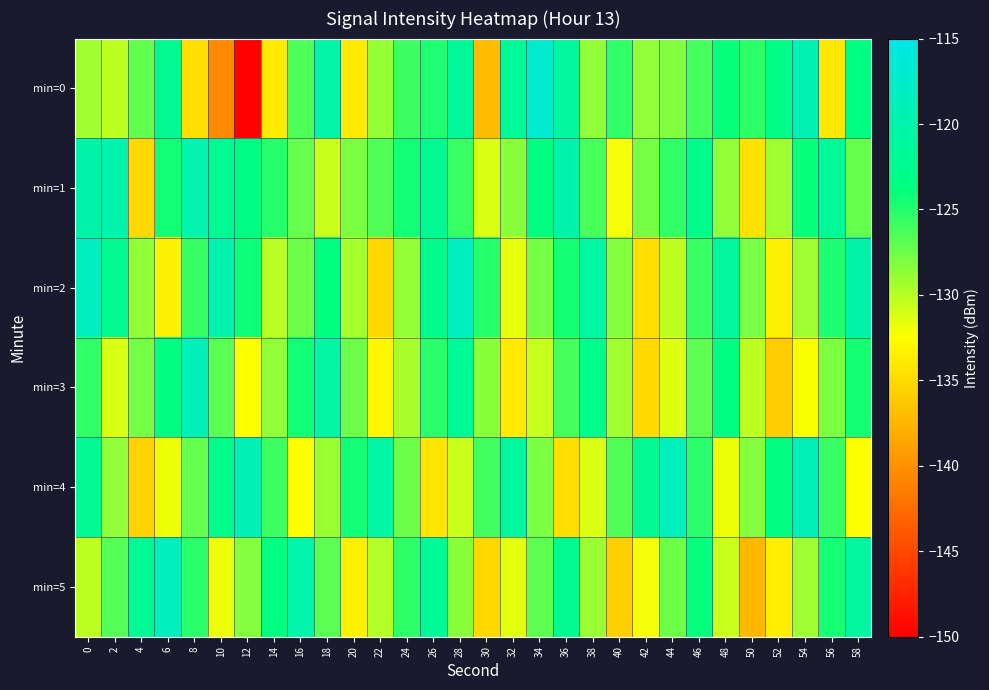

At 8, list the series in order from largest to smallest.

min=3, min=1, min=5, min=2, min=4, min=0